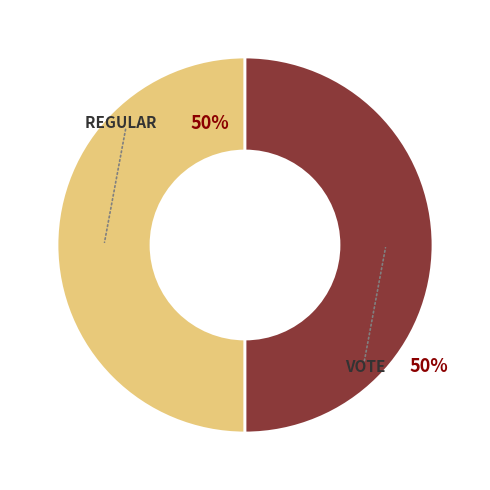

To the nearest percent, what is the average slice percentage?

50%